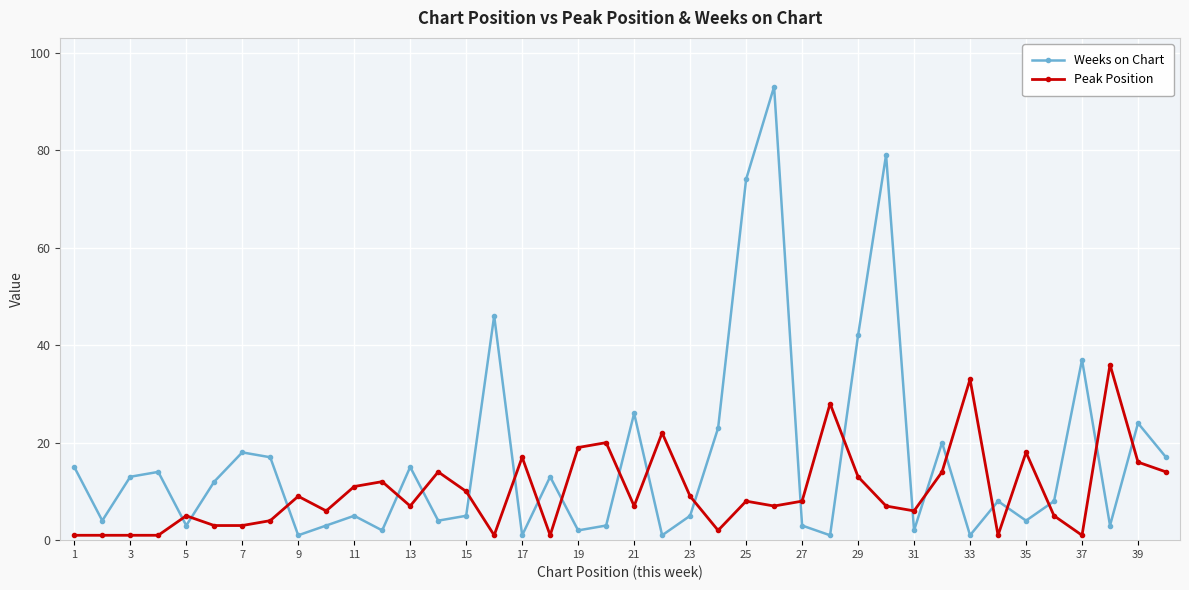

List the series in order of their overall mean, highest first.

Weeks on Chart, Peak Position